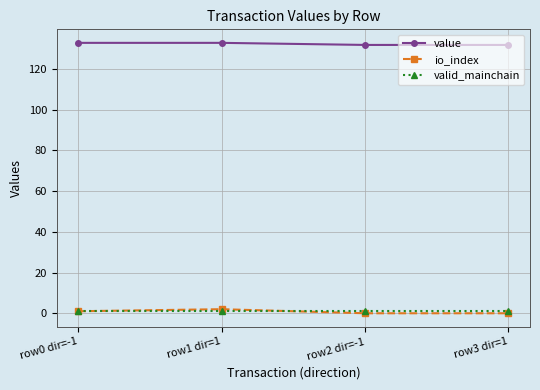

Does the chart display data point markers on the line(s)?

Yes